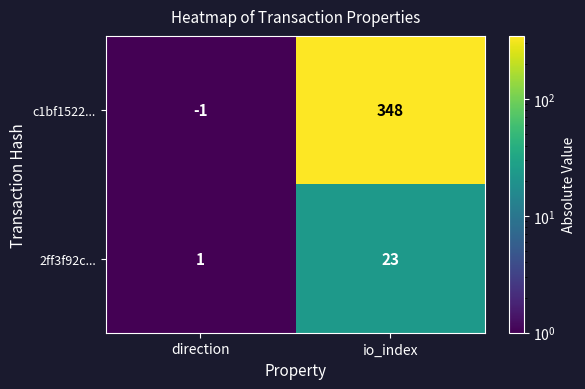

At how many categories does at least one series exceed 95?

1